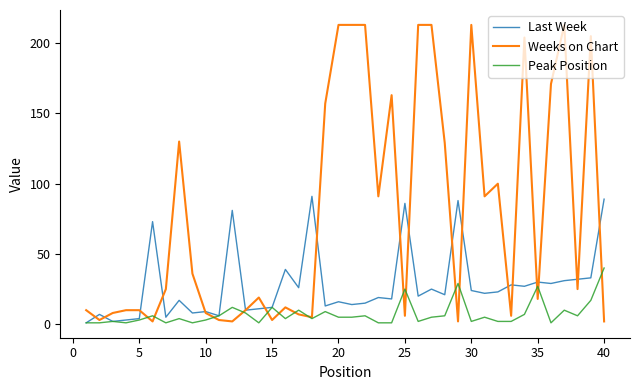

Which series has the largest total across all categories?

Weeks on Chart